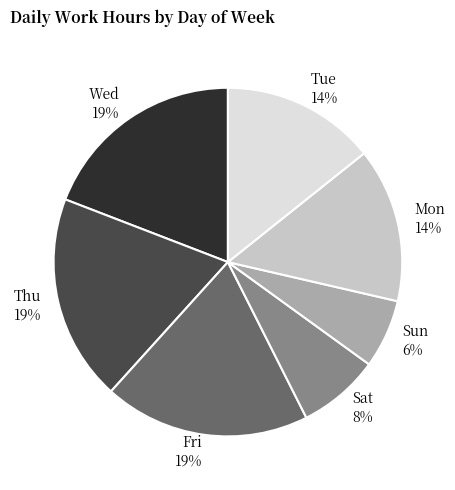

Count the number of slices in the pie.

7